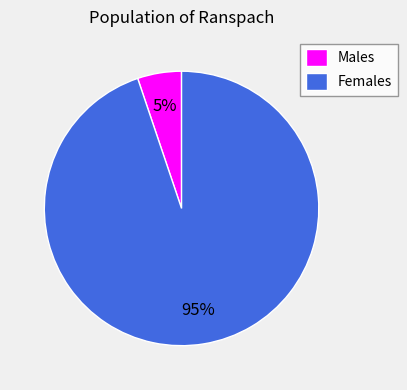

Which category has the smallest portion of the pie?

Males